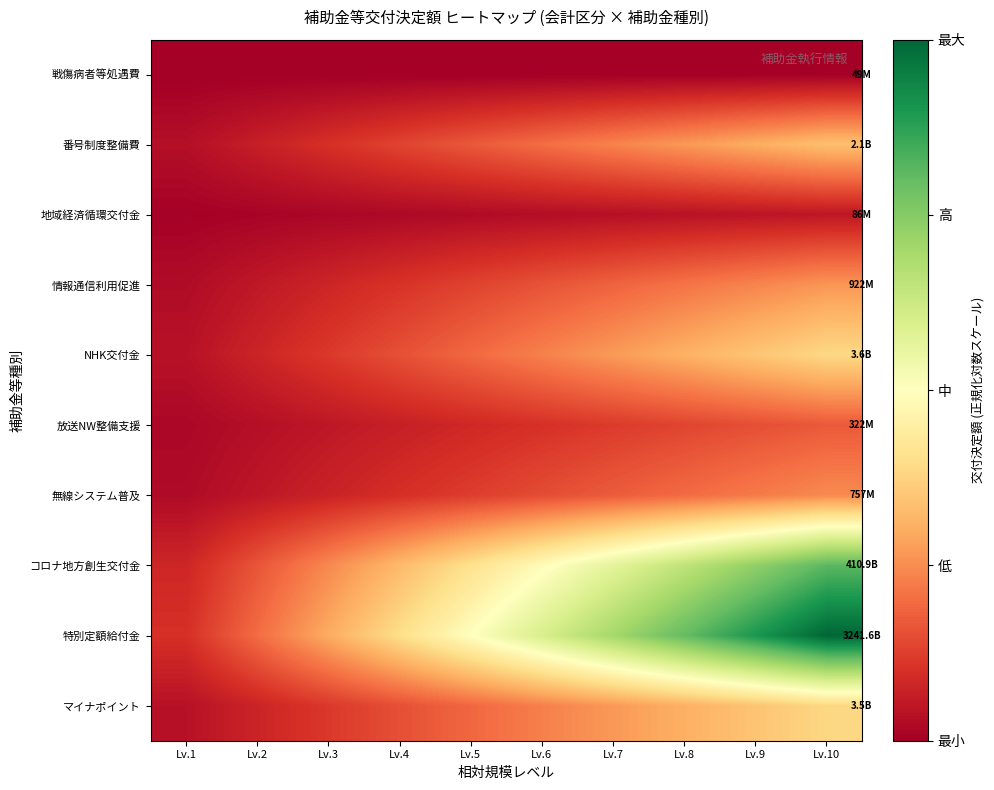

Which has a higher value, Lv.4 or Lv.3?

Lv.4